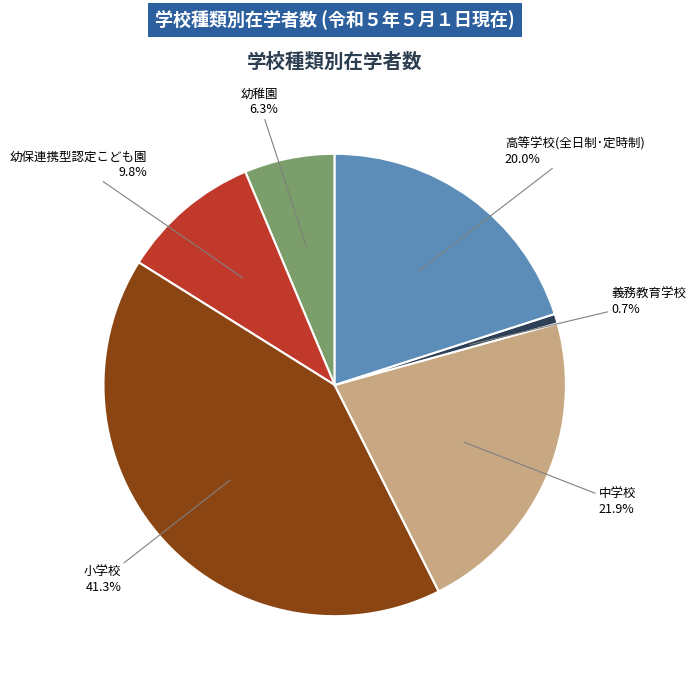

Is there any slice that represents more than half of the pie?

No